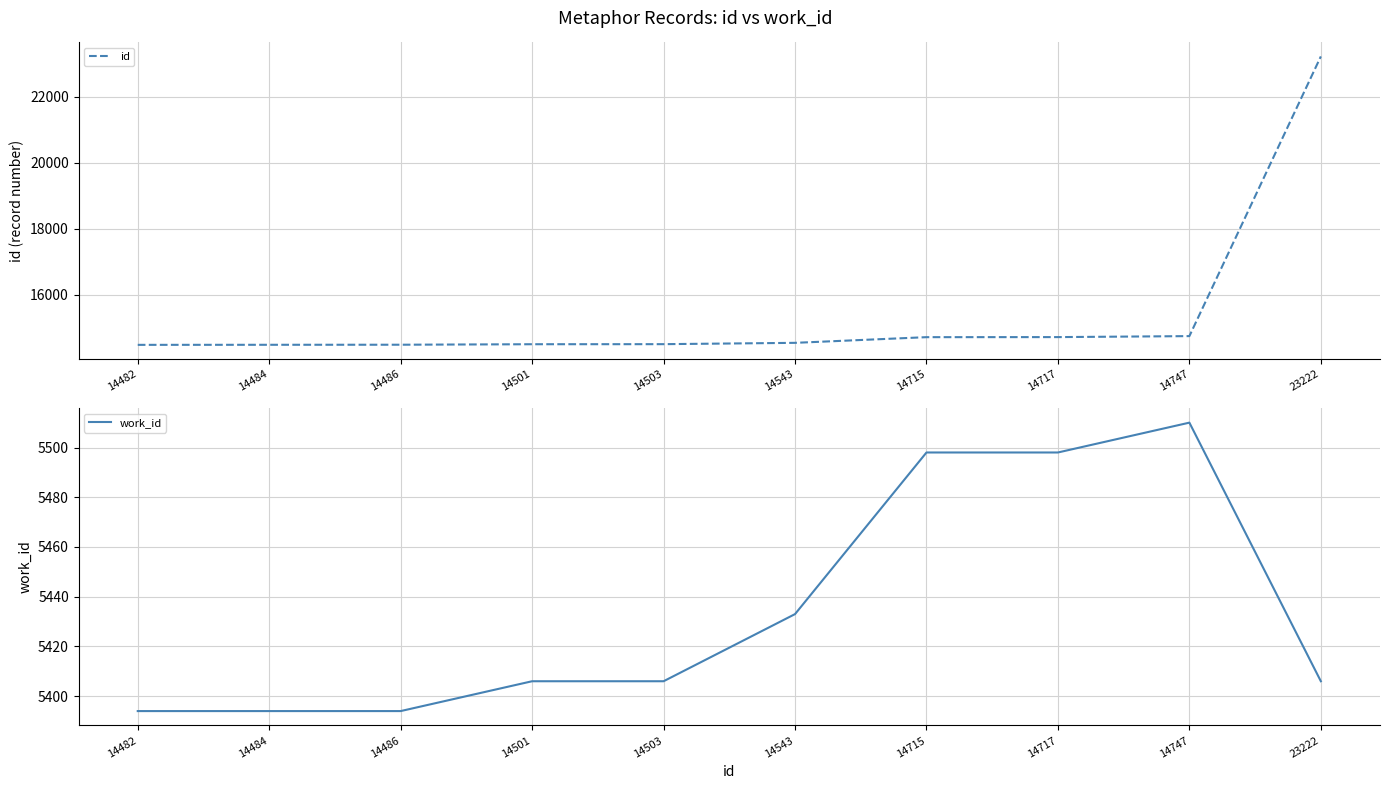

What is the sum of the id values at 23222 and 14717?

37939